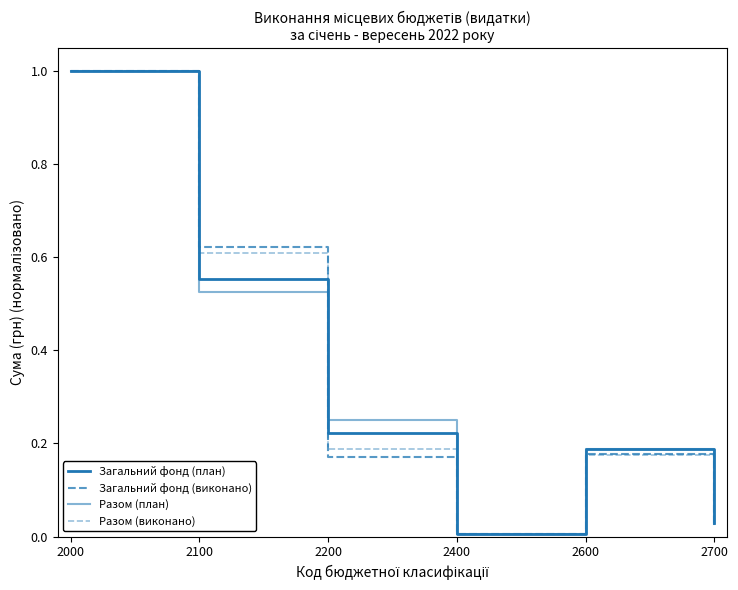

Does the chart display data point markers on the line(s)?

No